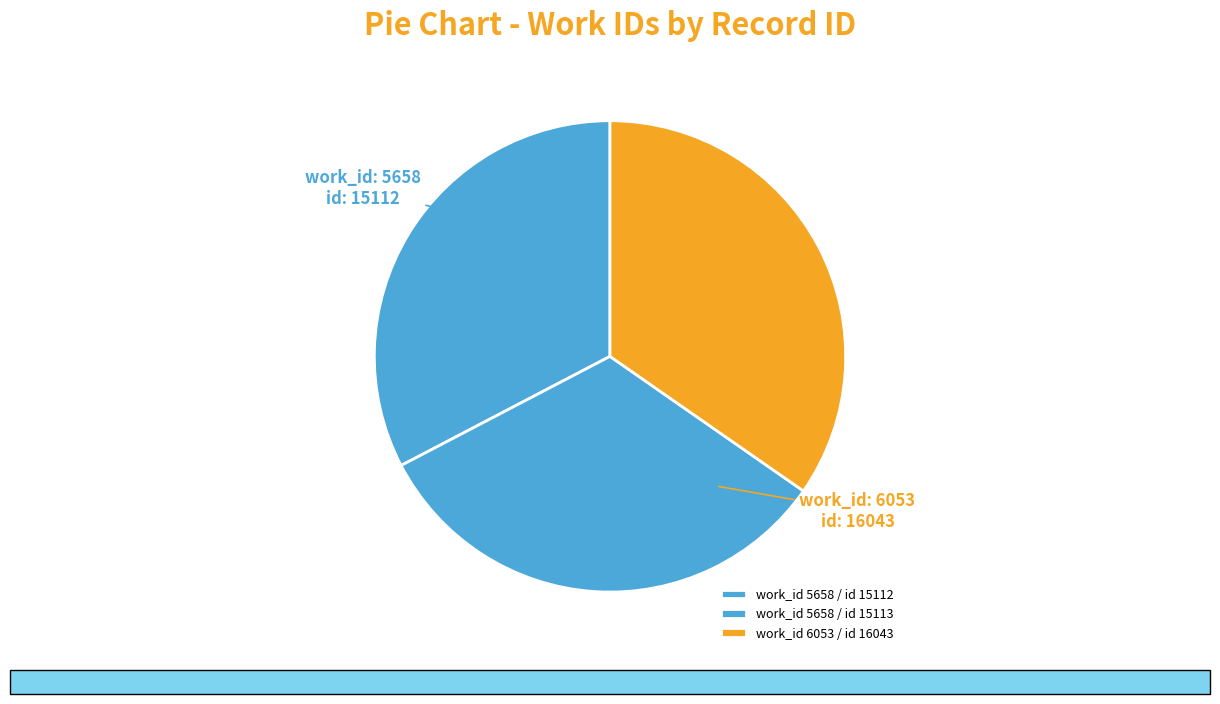

To the nearest percent, what is the average slice percentage?

33%